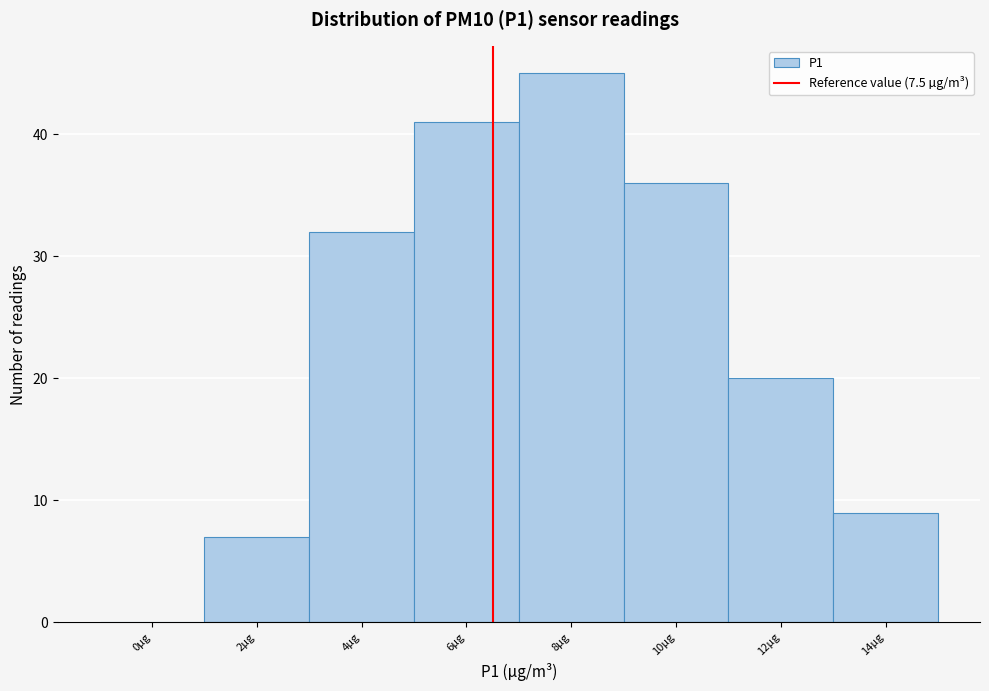

Reading left to right, transcribe all the data shown in this chart.

0µg=0	2µg=7	4µg=32	6µg=41	8µg=45	10µg=36	12µg=20	14µg=9